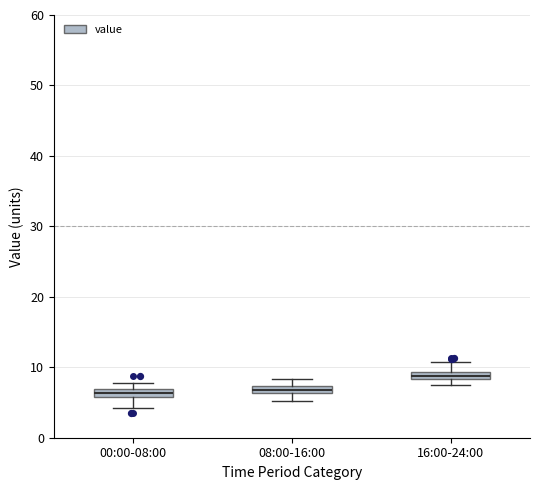

Where does the lower whisker of the box for 00:00-08:00 end on the y-axis? The values are not printed on the chart, so give them approximately, as read against the axis.

4